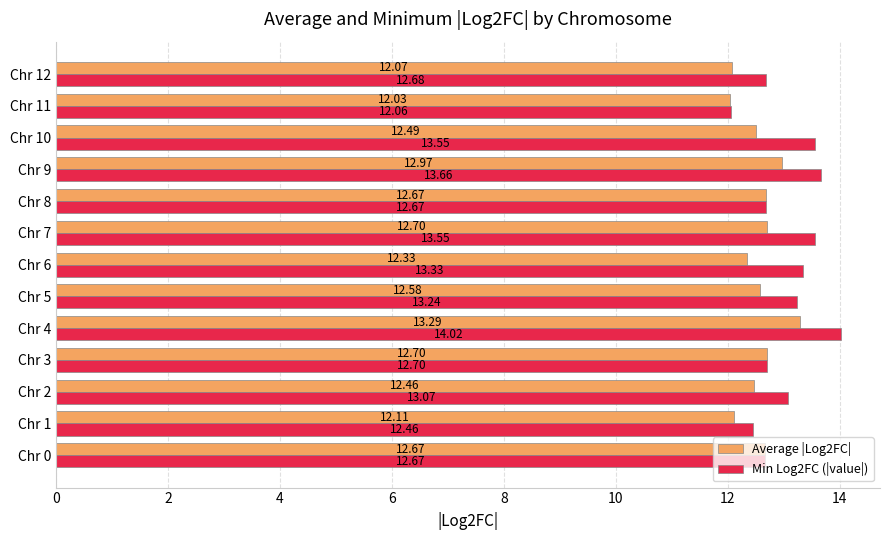

Which series has the widest spread of values?

Min Log2FC (|value|)